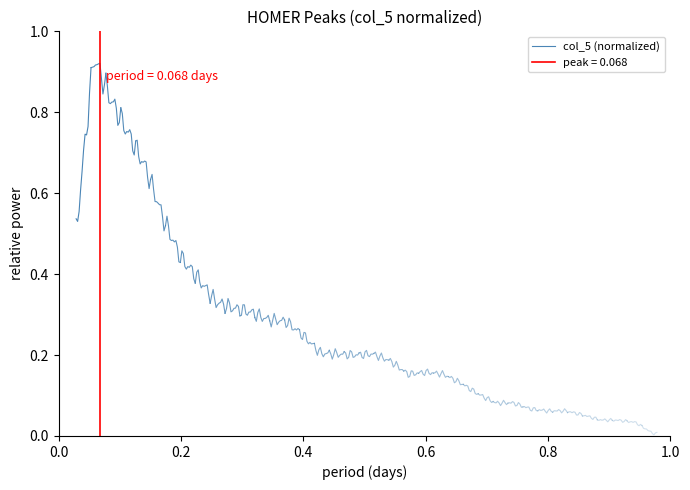

What is the sum of all values?

7.6